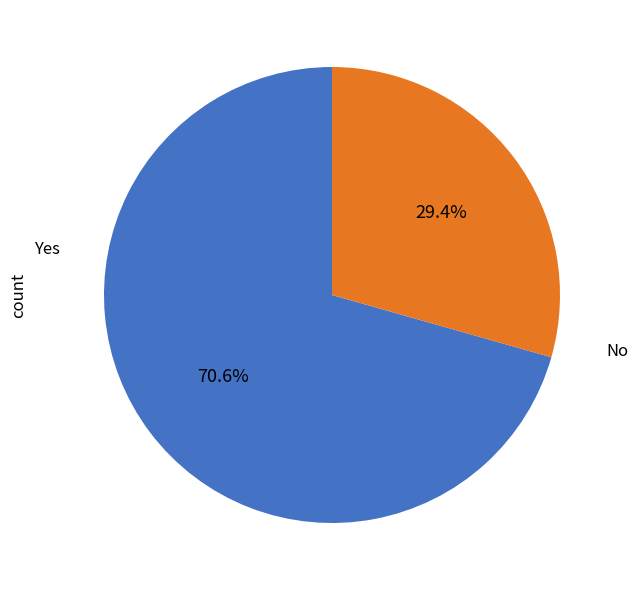

Does any single category account for the majority?

Yes